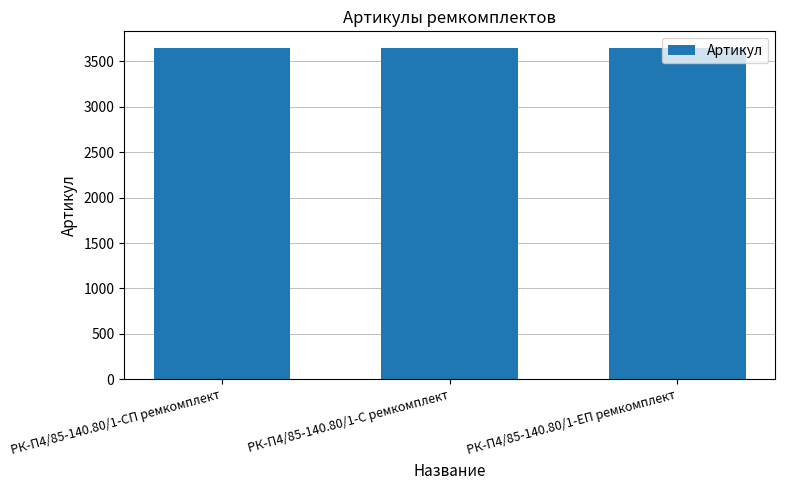

What is the difference between the maximum and minimum values?

2